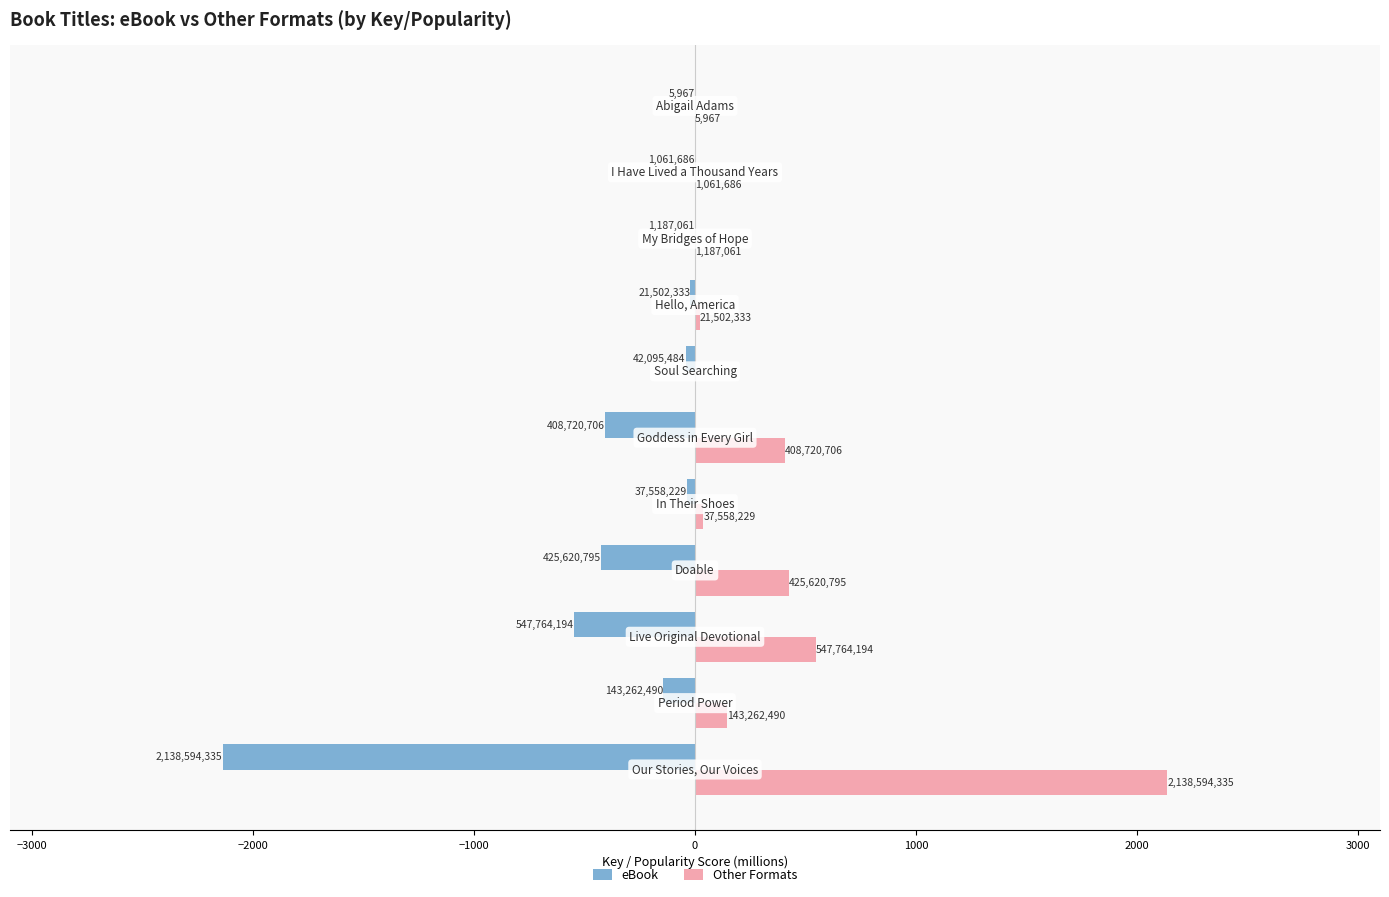

Rank the series by their maximum value, from highest to lowest.

Other Formats, eBook